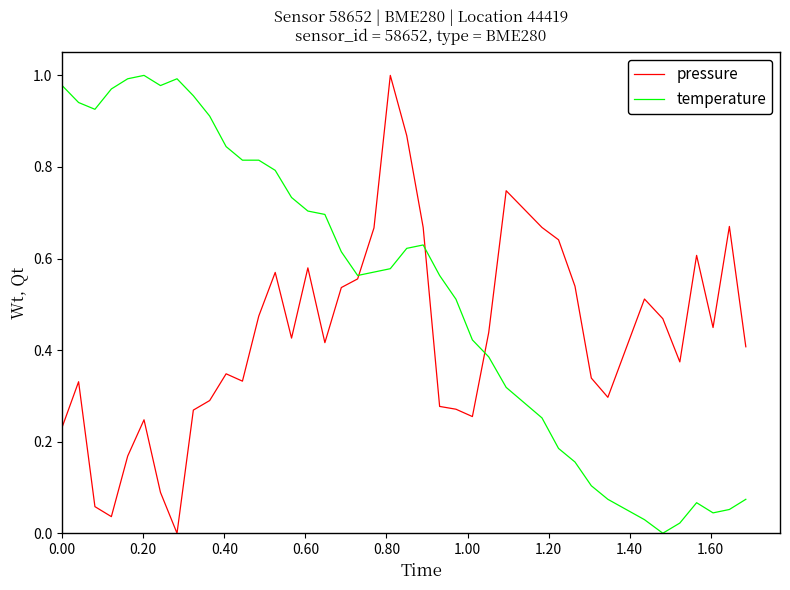

Which series has the largest total across all categories?

temperature